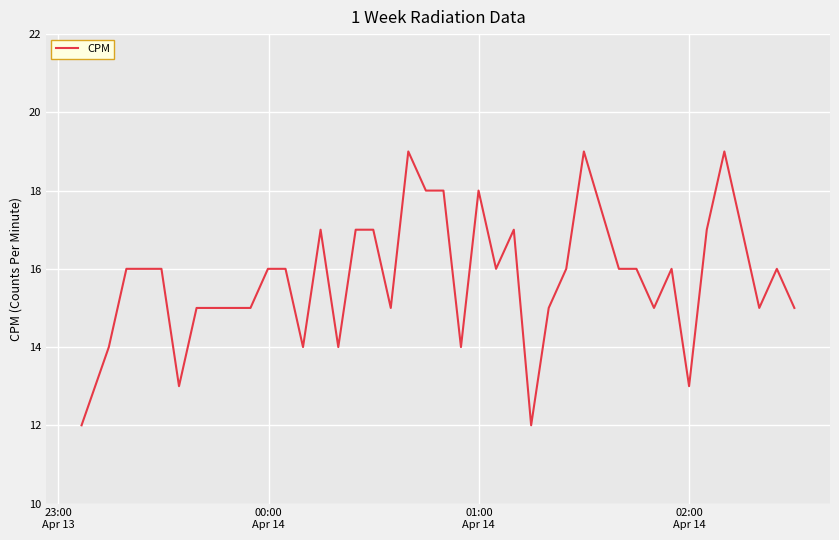

Count the number of data series in this chart.

1